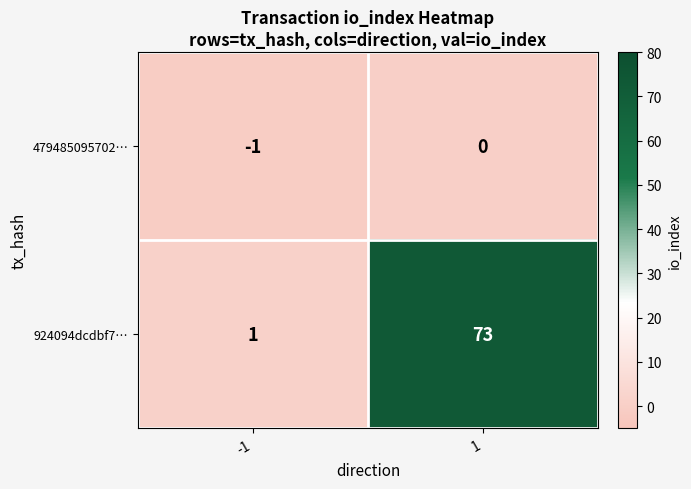

Reading left to right, transcribe all the data shown in this chart.

479485095702…: -1	0
924094dcdbf7…: 1	73